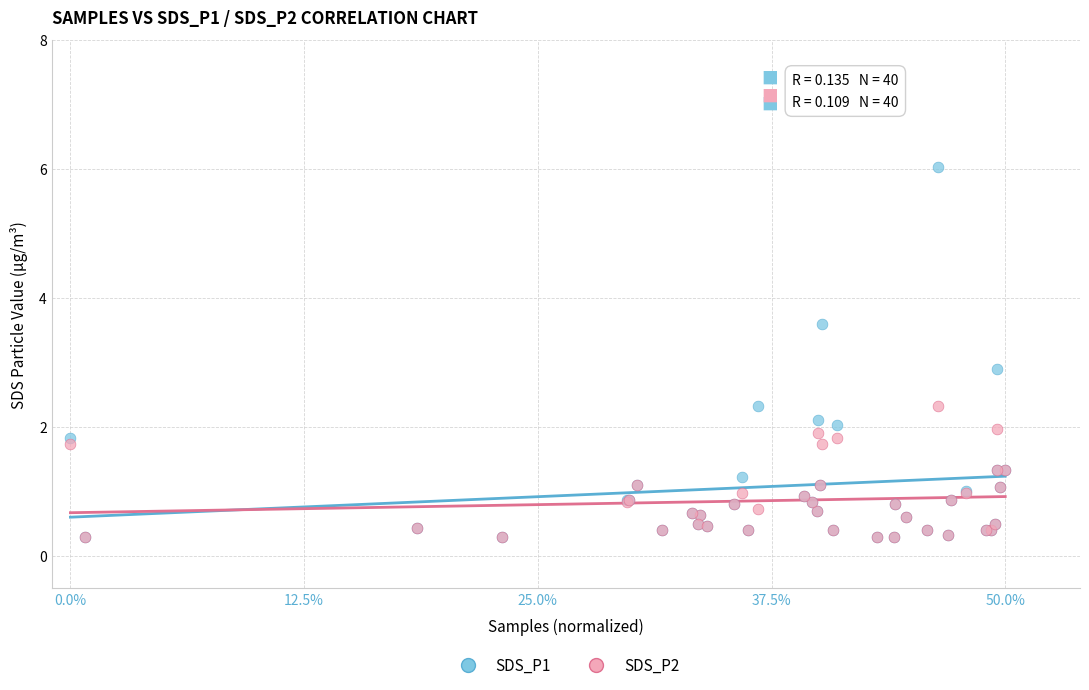

Across all series, what Y value is closest to 3?

2.9